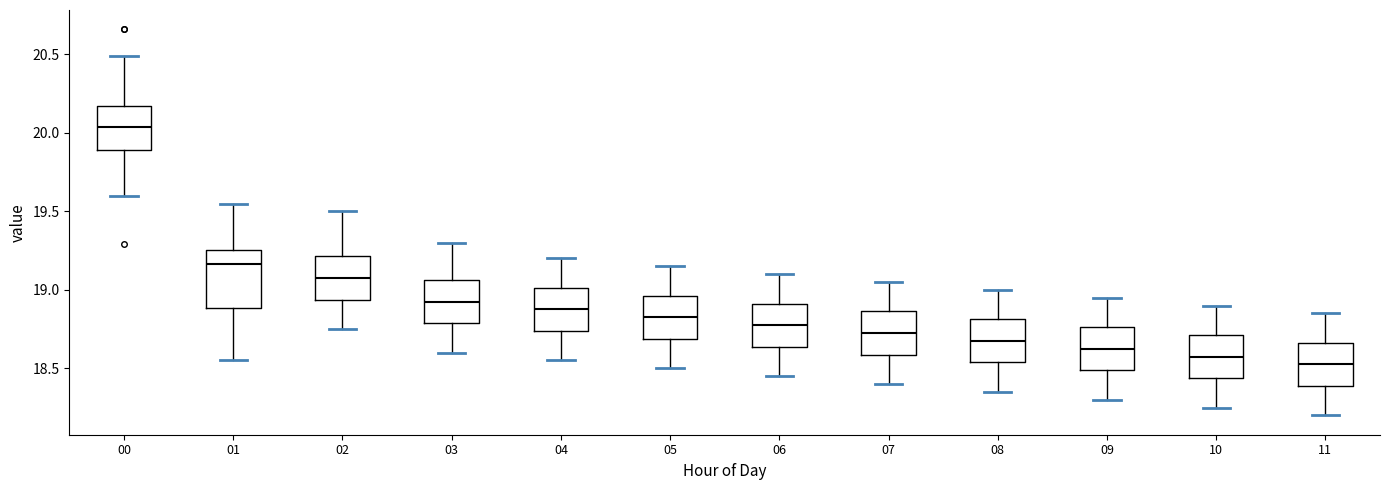

Which box's median line is the highest?

00